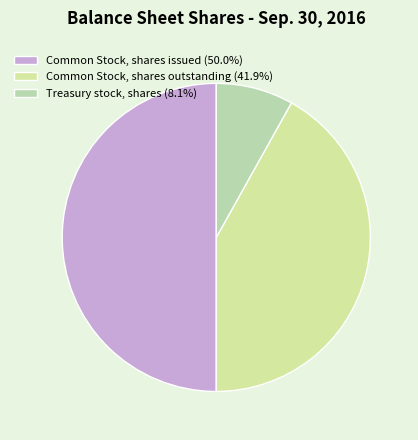

True or false: Common Stock, shares issued accounts for 45% of the total.

False